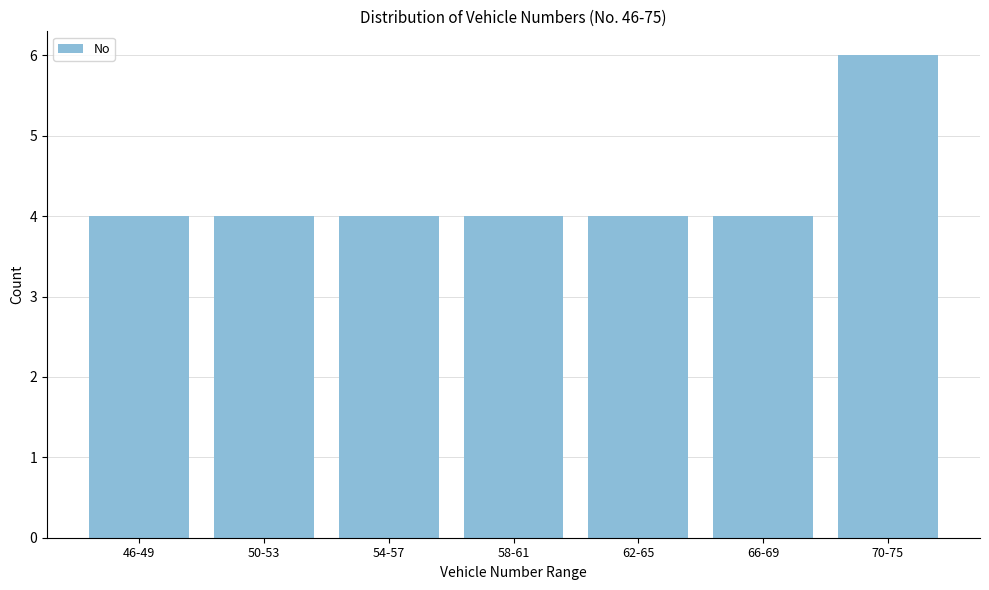

Reading left to right, extract all data points from this chart.

4	4	4	4	4	4	6